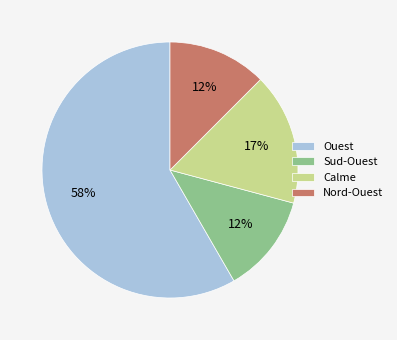

Which slice is the largest?

Ouest